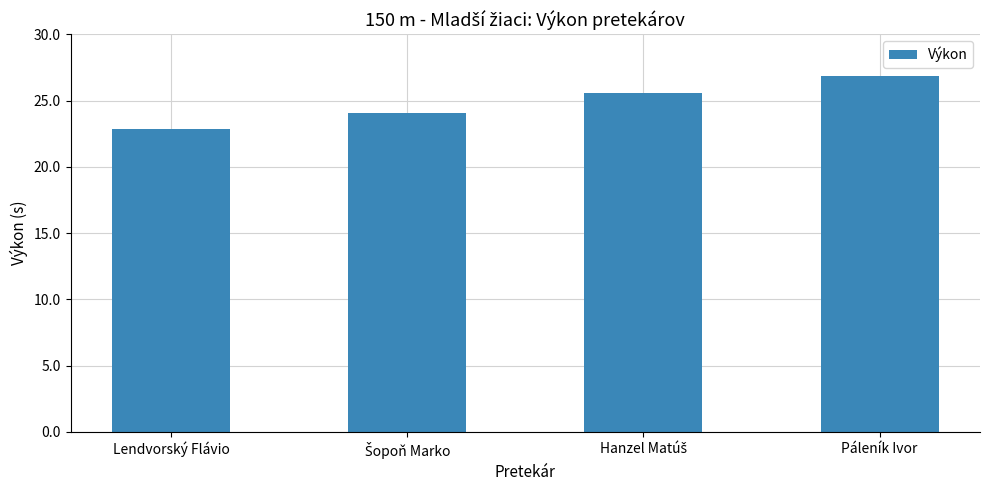

What is the ratio of the value at Páleník Ivor to the value at Lendvorský Flávio?

1.2